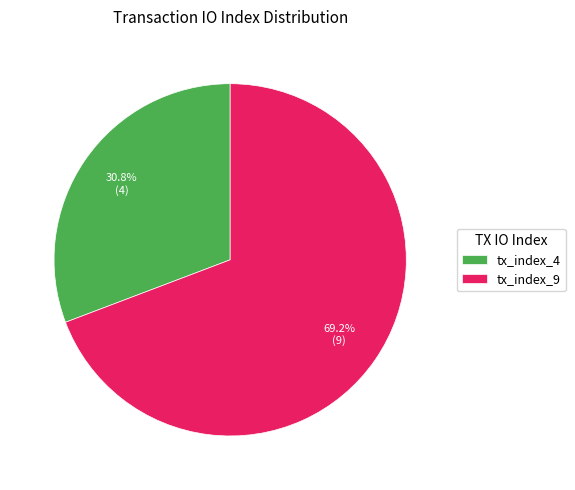

What is the total percentage of tx_index_4 and tx_index_9?

100.0%